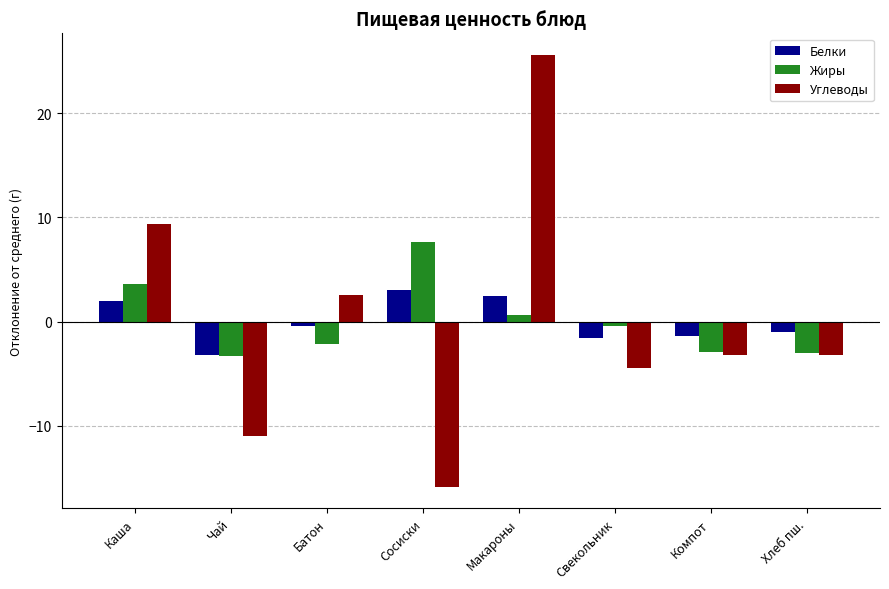

What value does the Углеводы series have at Чай?

-10.9